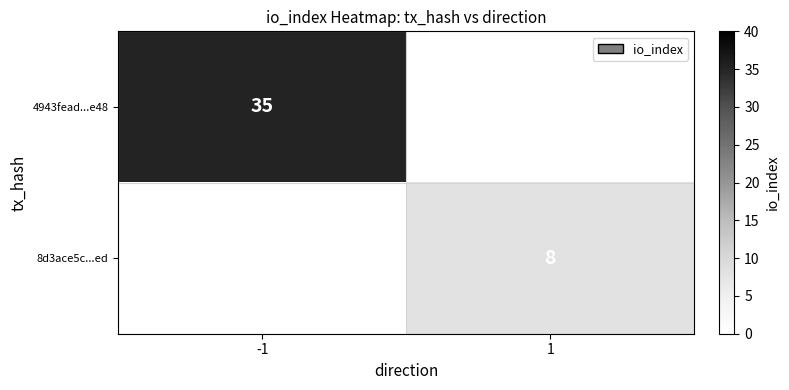

The 4943fead...e48 series shows 35 at -1. True or false?

True